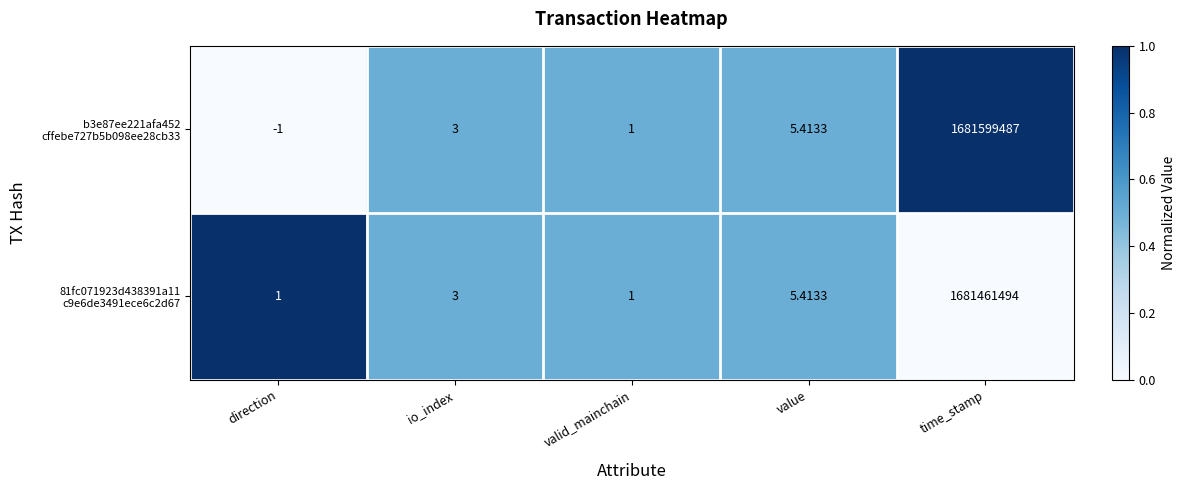

At which category is the sum across all series the highest?

time_stamp